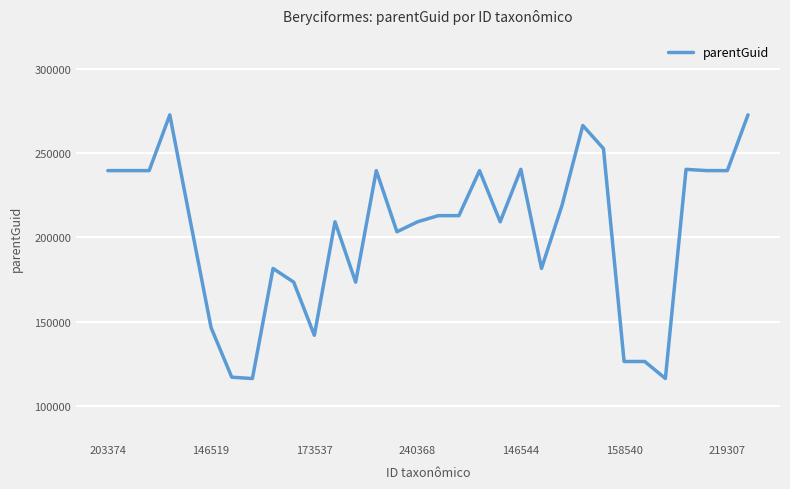

What is the greatest value displayed?

272640